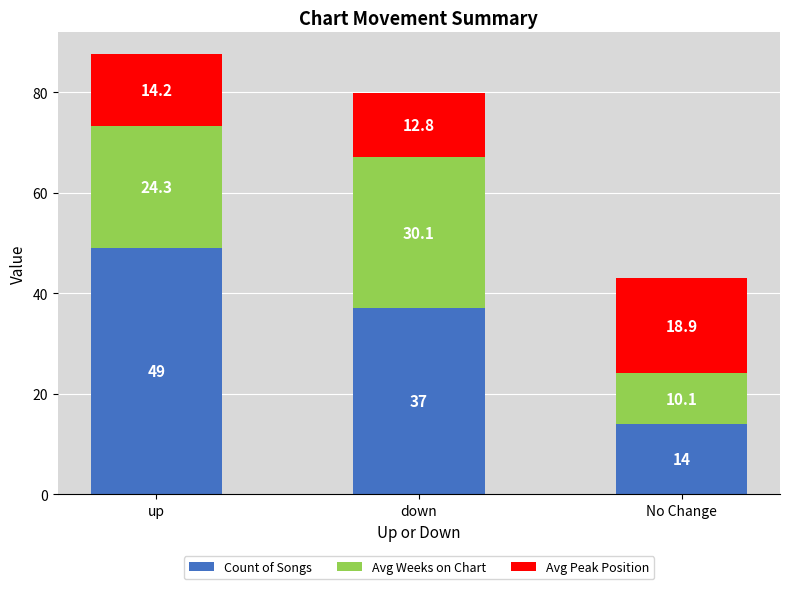

Does the chart contain stacked bars?

Yes